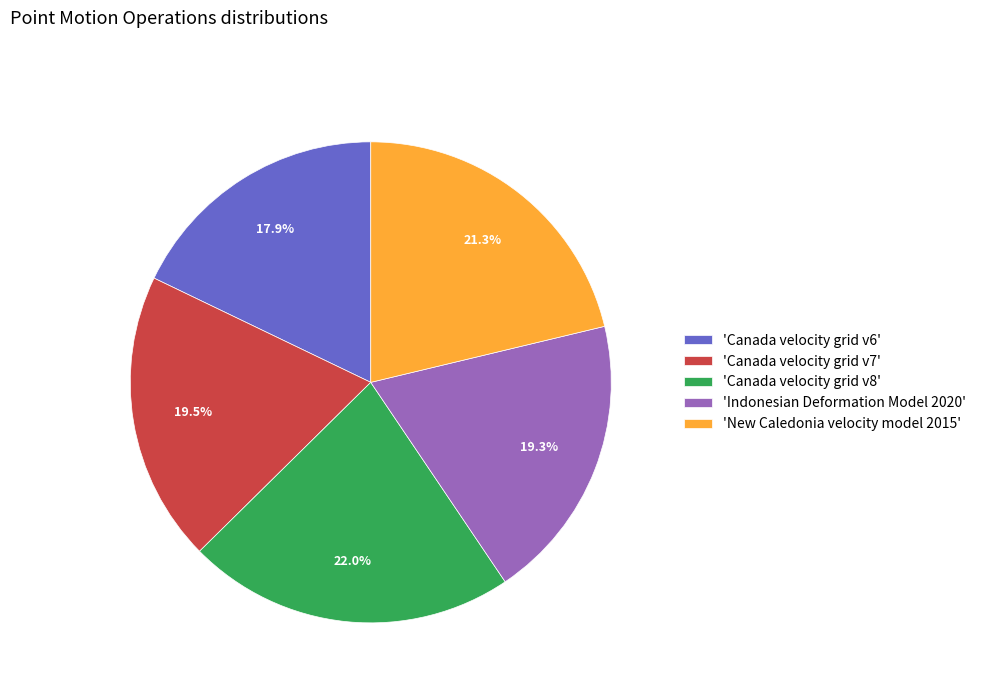

How many slices are in this pie chart?

5